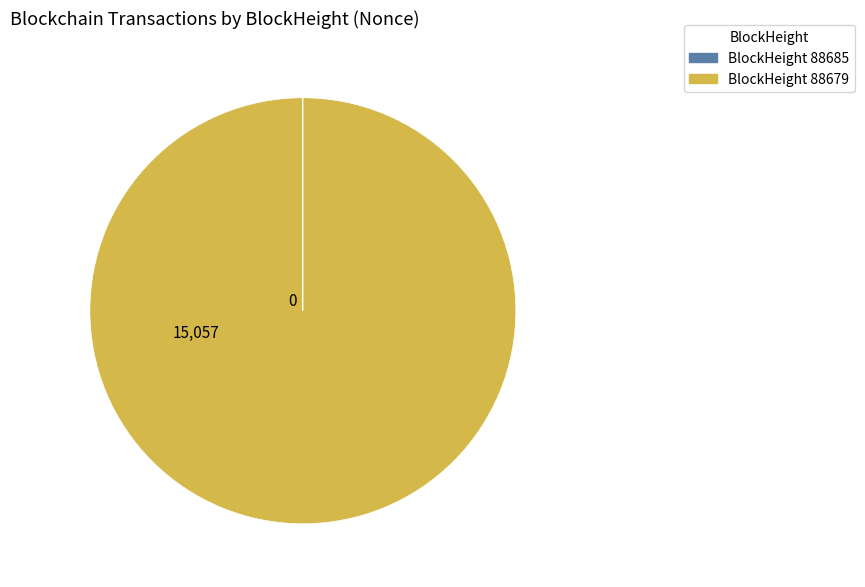

Is there any slice that represents more than half of the pie?

Yes